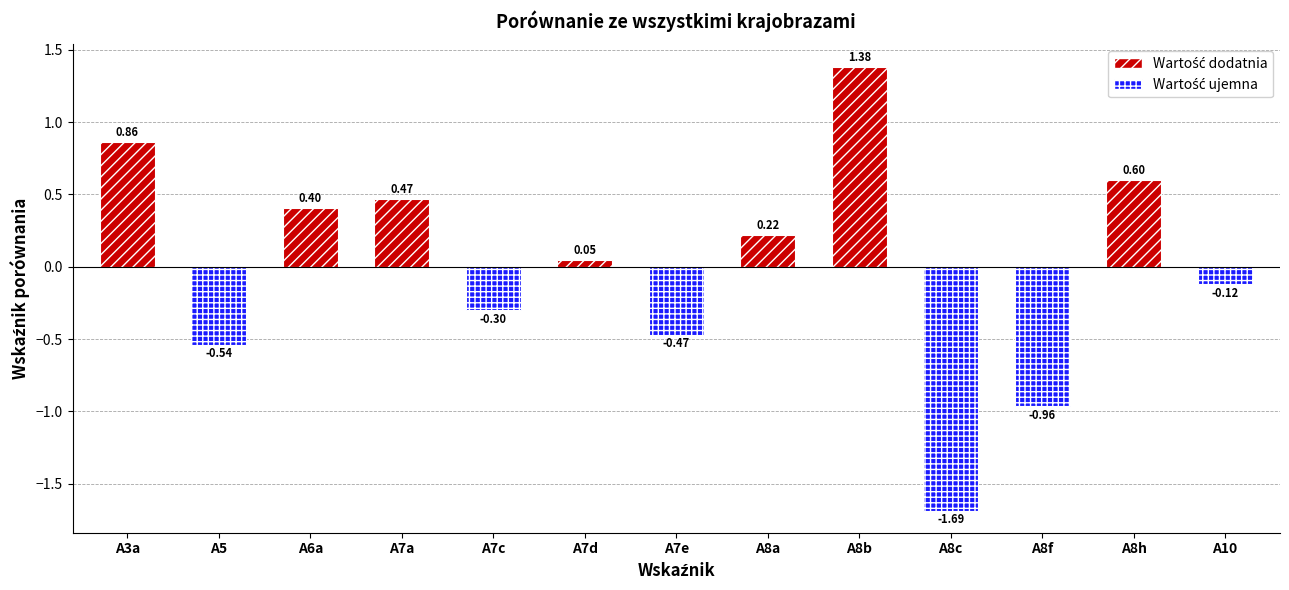

At which category does the chart reach its peak across all series?

A8b